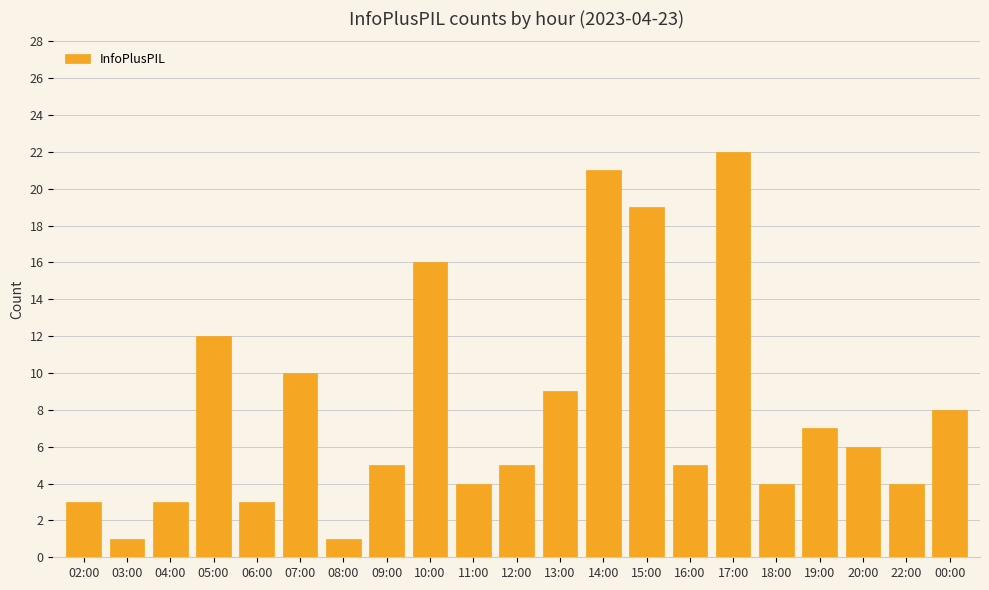

Reading right to left, extract all data points from this chart.

8	4	6	7	4	22	5	19	21	9	5	4	16	5	1	10	3	12	3	1	3